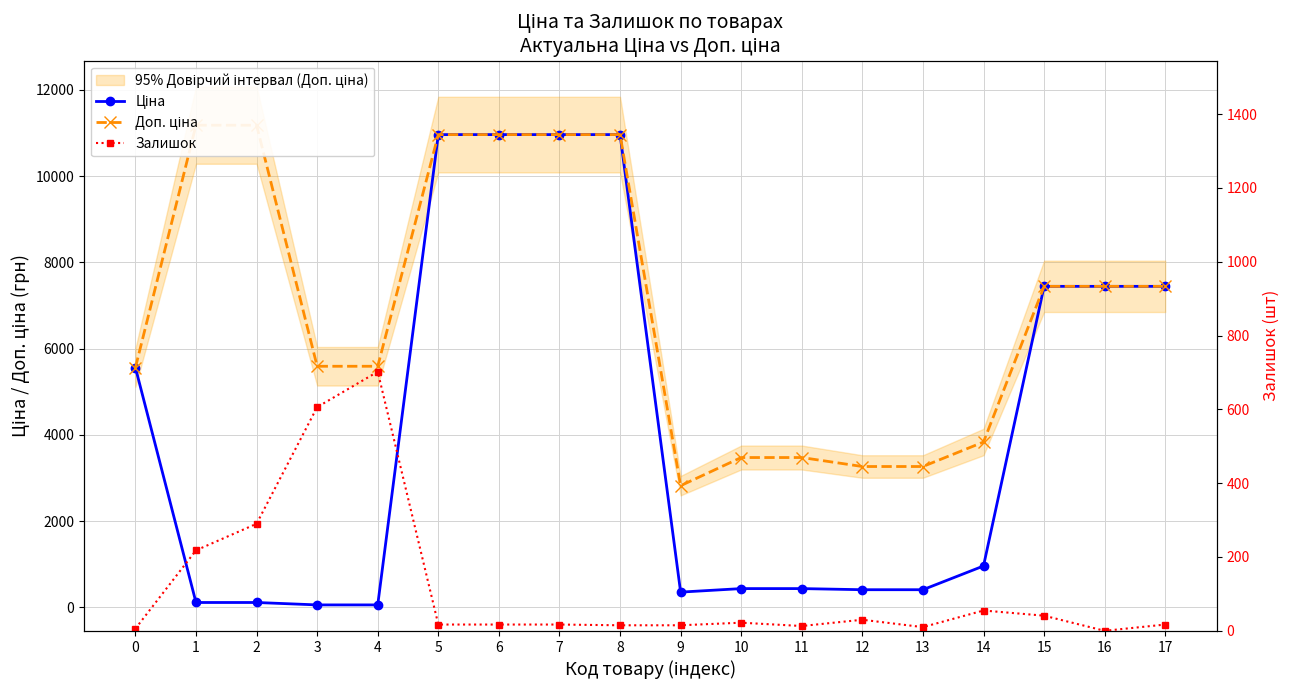

How many categories are shown in the chart?

18